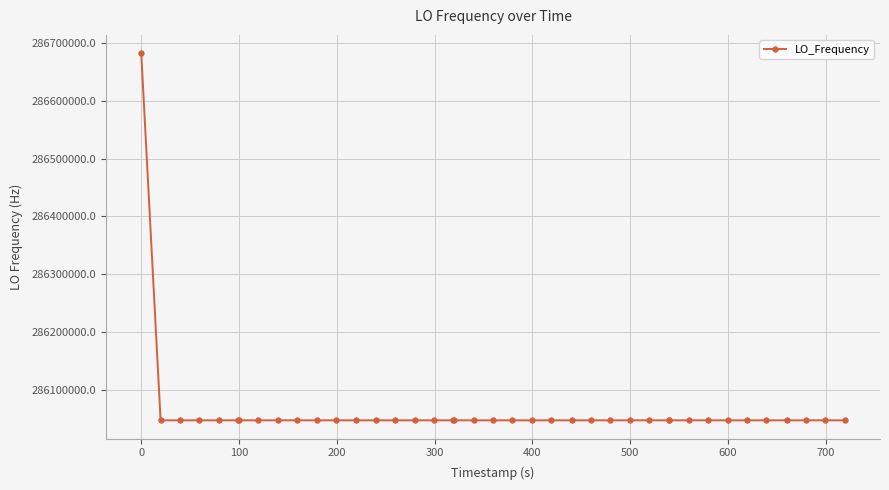

What is the difference between the maximum and minimum values?

635708.7